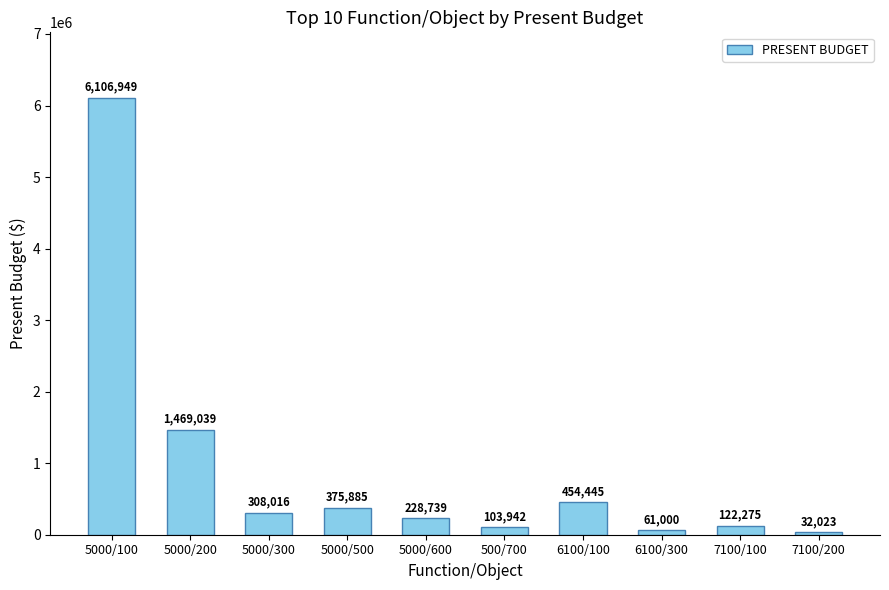

Where is the data nearest to the value 3069486?

5000/200